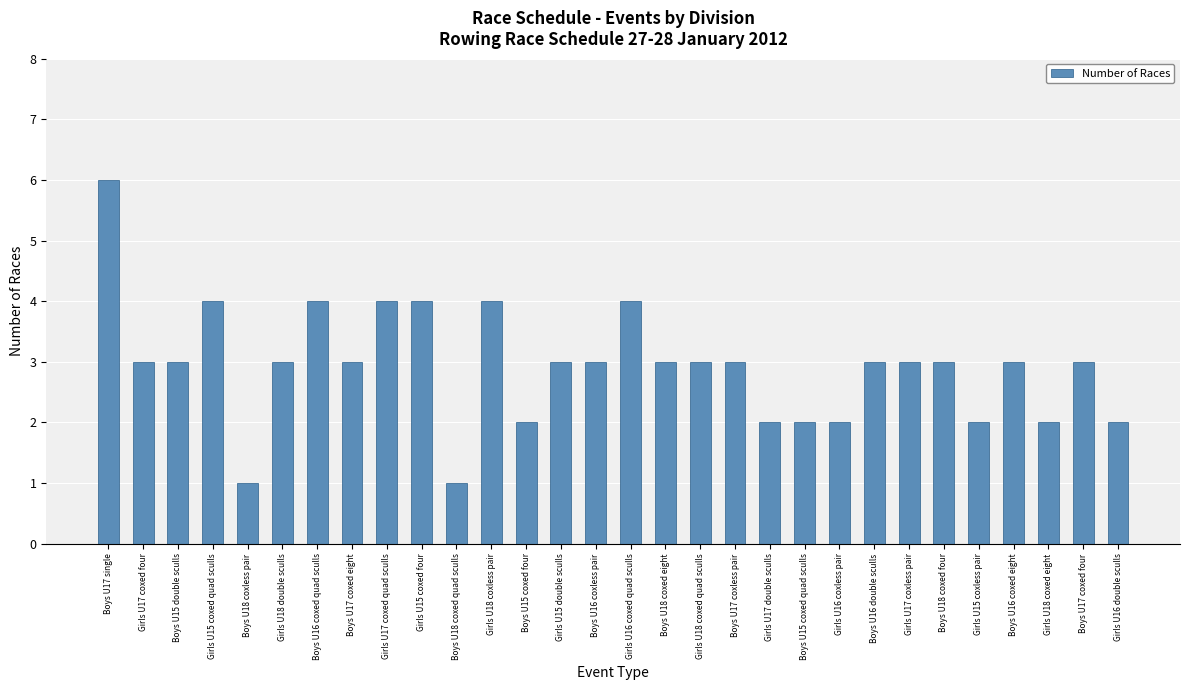

Which category has the highest value across all series?

Boys U17 single